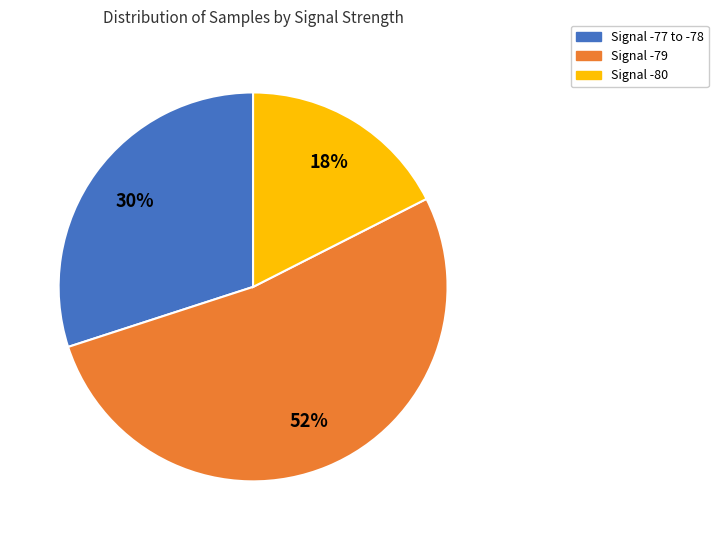

Is there any slice that represents more than half of the pie?

Yes